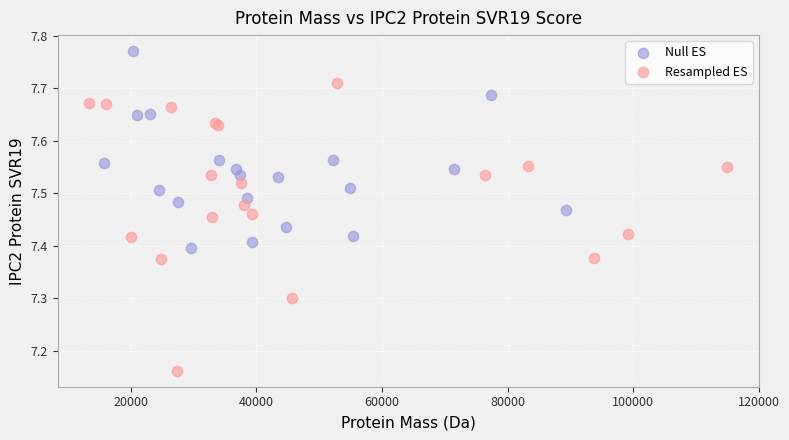

Which series contains the lowest Y value?

Resampled ES